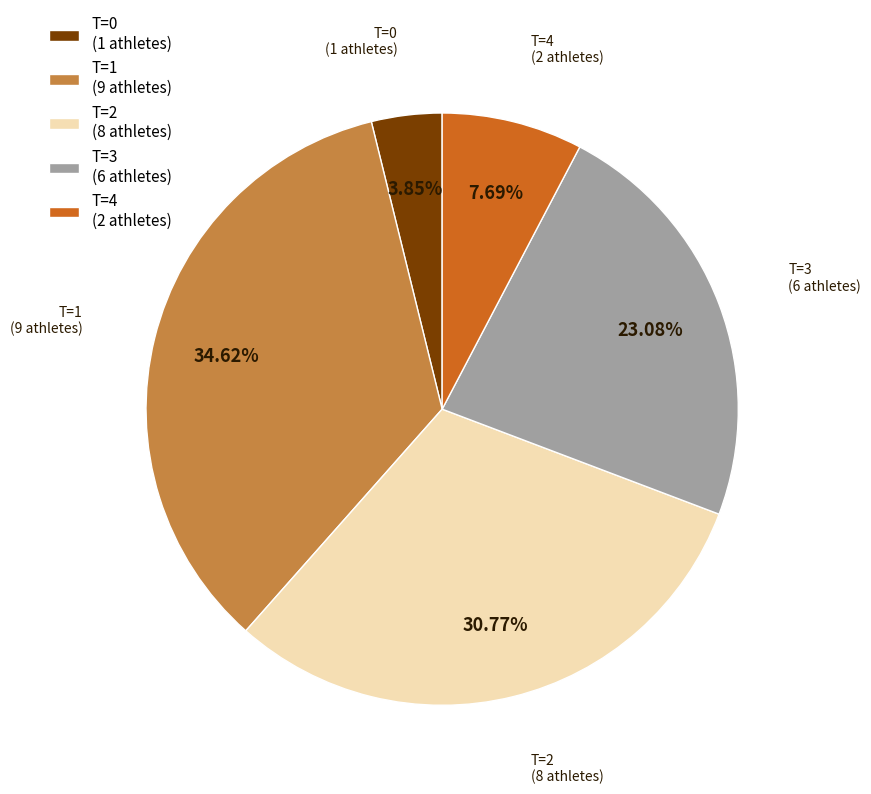

Rank the categories by value from lowest to highest.

T=0 (1 athletes), T=4 (2 athletes), T=3 (6 athletes), T=2 (8 athletes), T=1 (9 athletes)